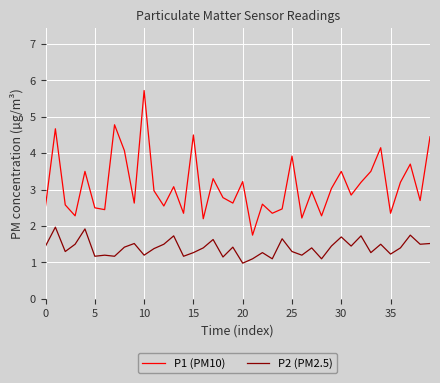

List the series in order of their overall mean, lowest first.

P2 (PM2.5), P1 (PM10)